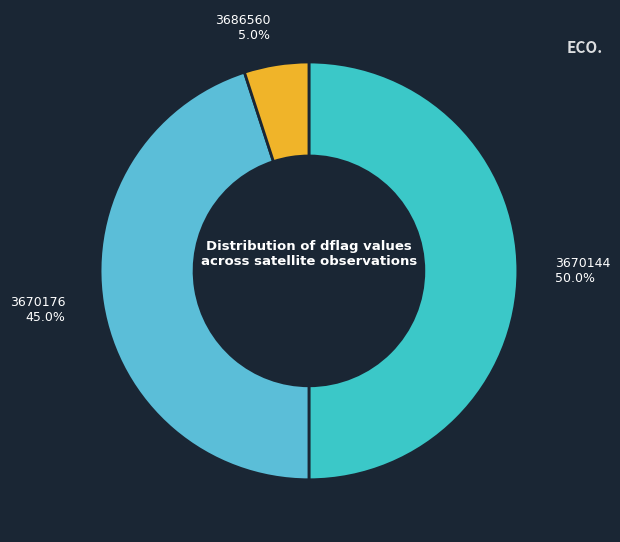

What percentage is NOT represented by 3670144?

50.0%